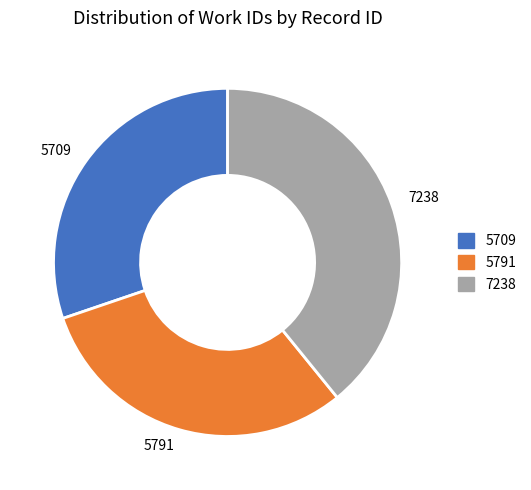

Combined, do 5709 and 5791 account for over 50%?

Yes